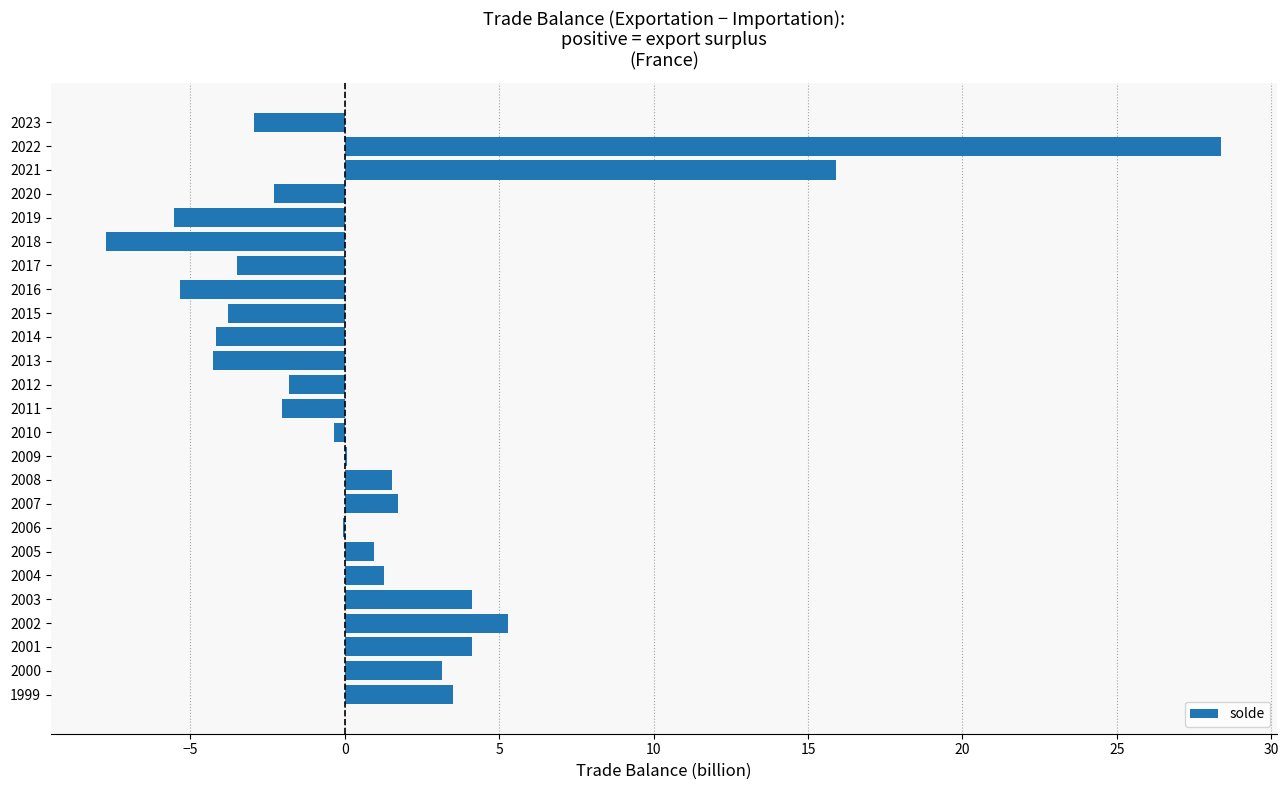

What is the greatest value displayed?

28.4